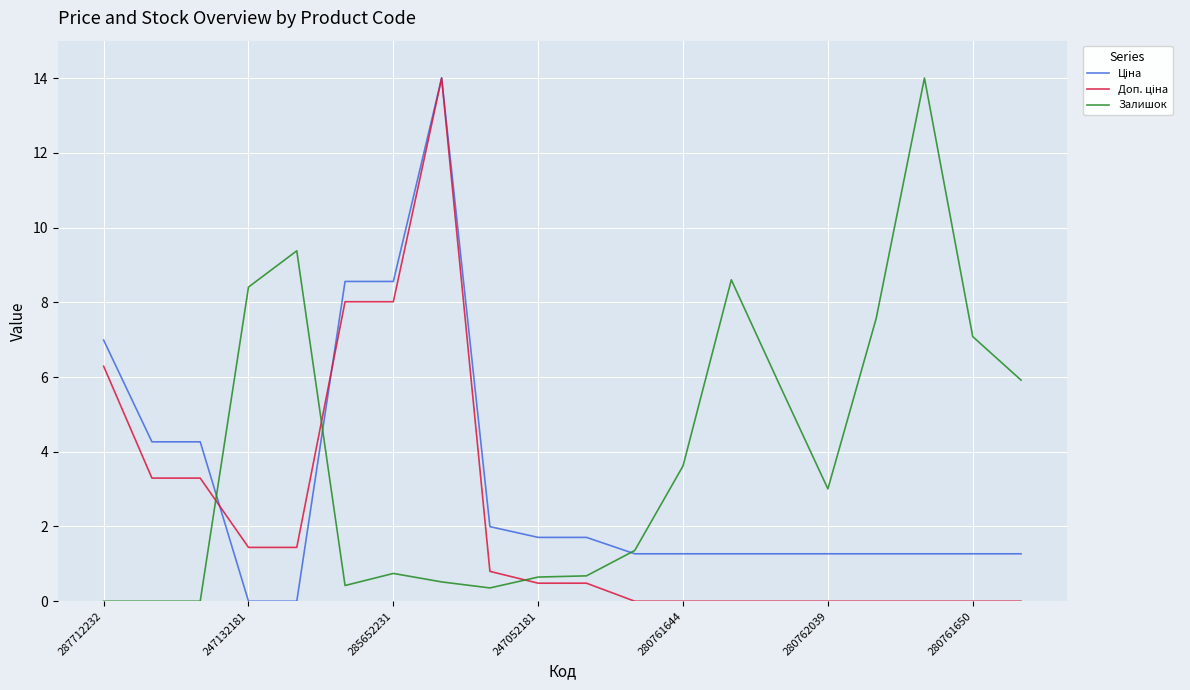

Which series has the largest total across all categories?

Залишок